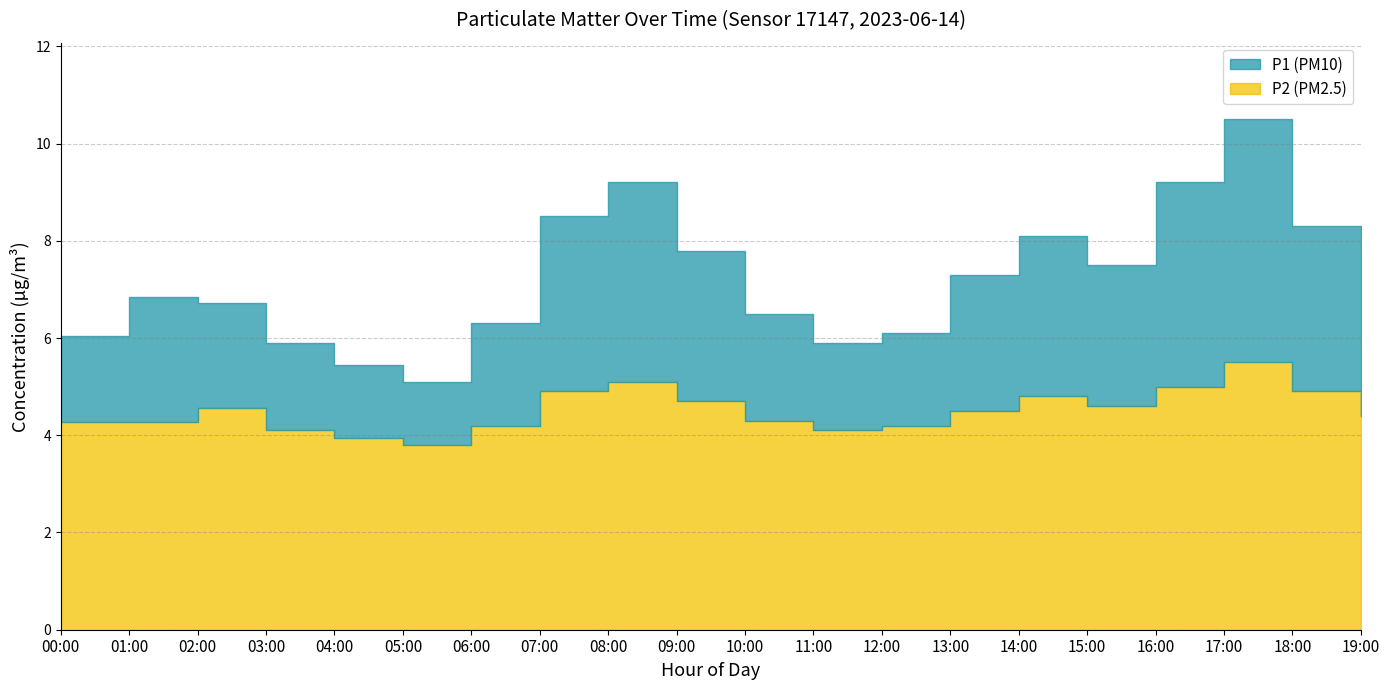

Rank the series by their maximum value, from lowest to highest.

P2, P1